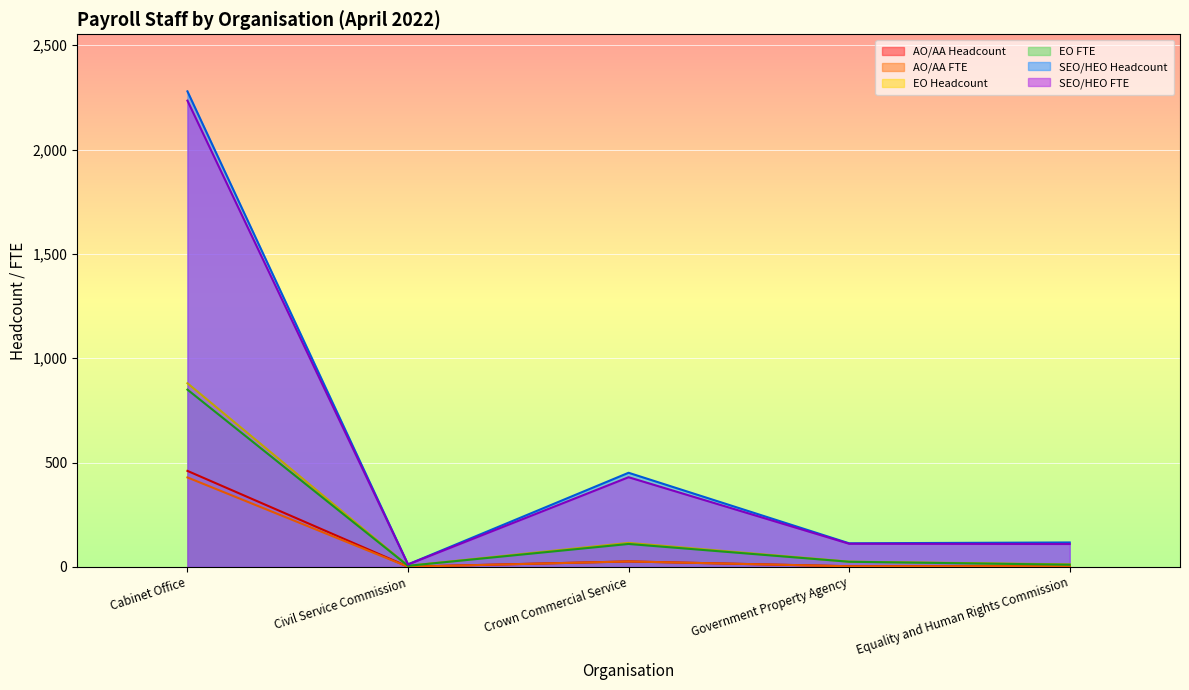

What is the difference between the second highest and second lowest values in the SEO/HEO Headcount series?

338.0